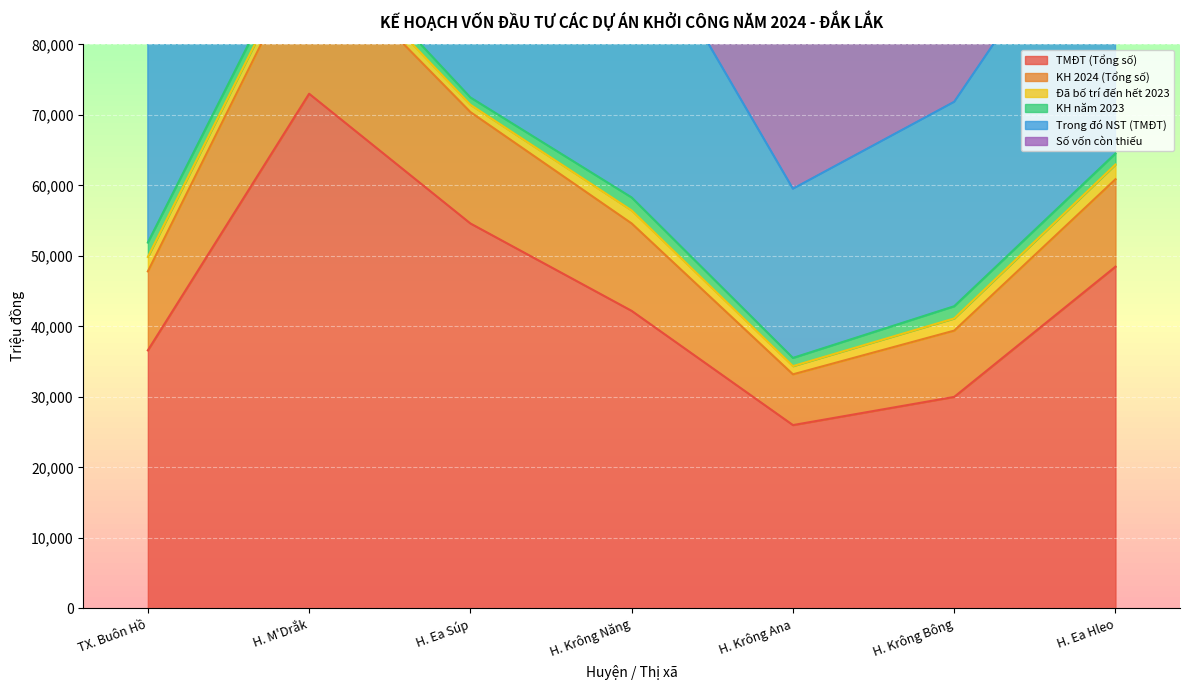

What is the total value across all series at TX. Buôn Hồ?

292335